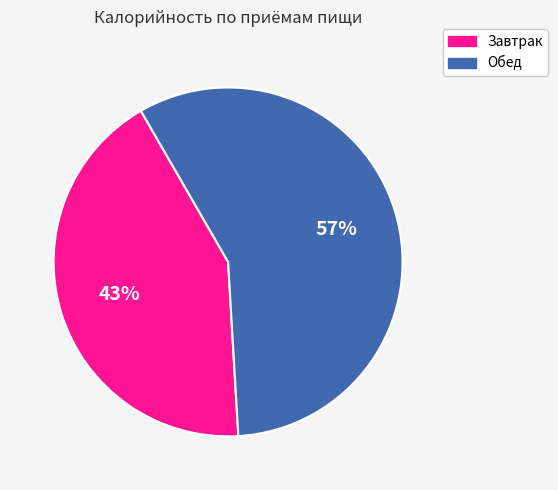

Rank the categories by value from highest to lowest.

Обед, Завтрак